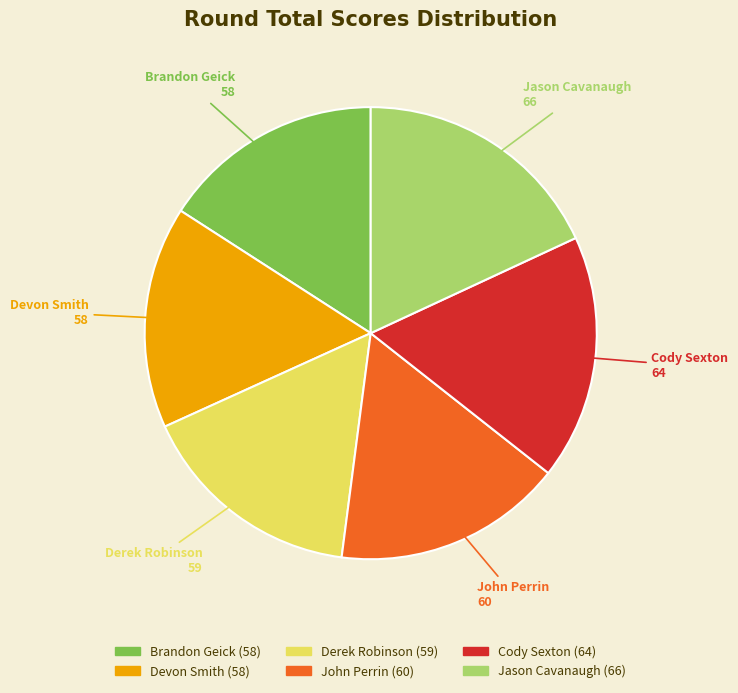

Does any single category account for the majority?

No